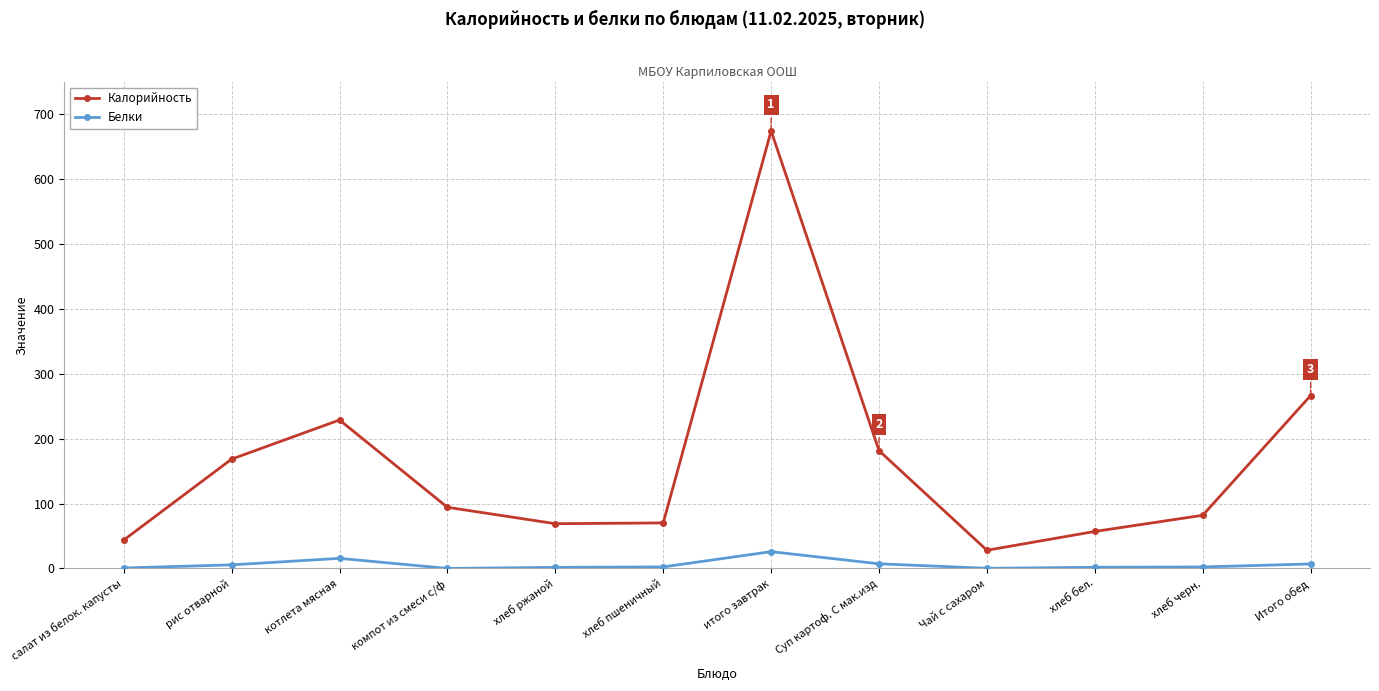

Rank the series by their maximum value, from highest to lowest.

Калорийность, Белки